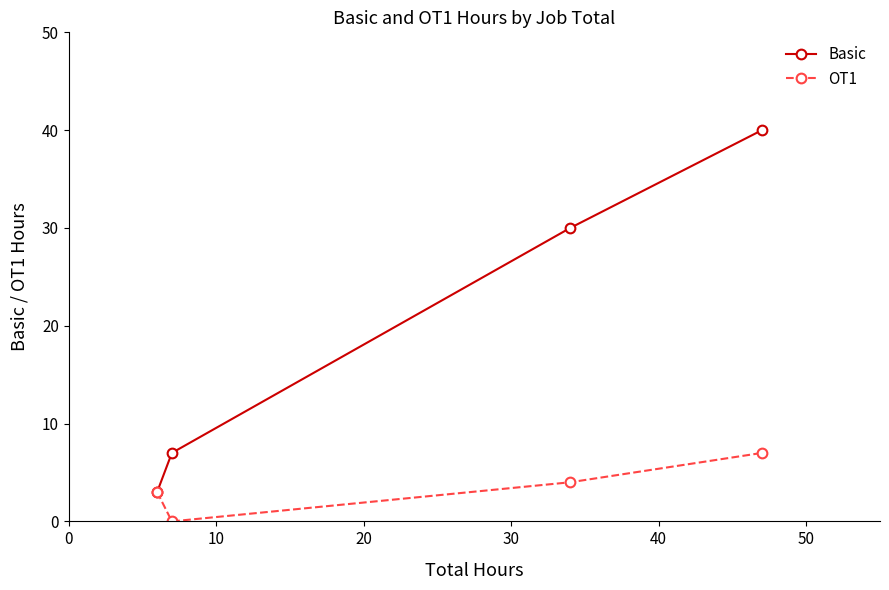

Which series has the largest range (max minus min)?

Basic